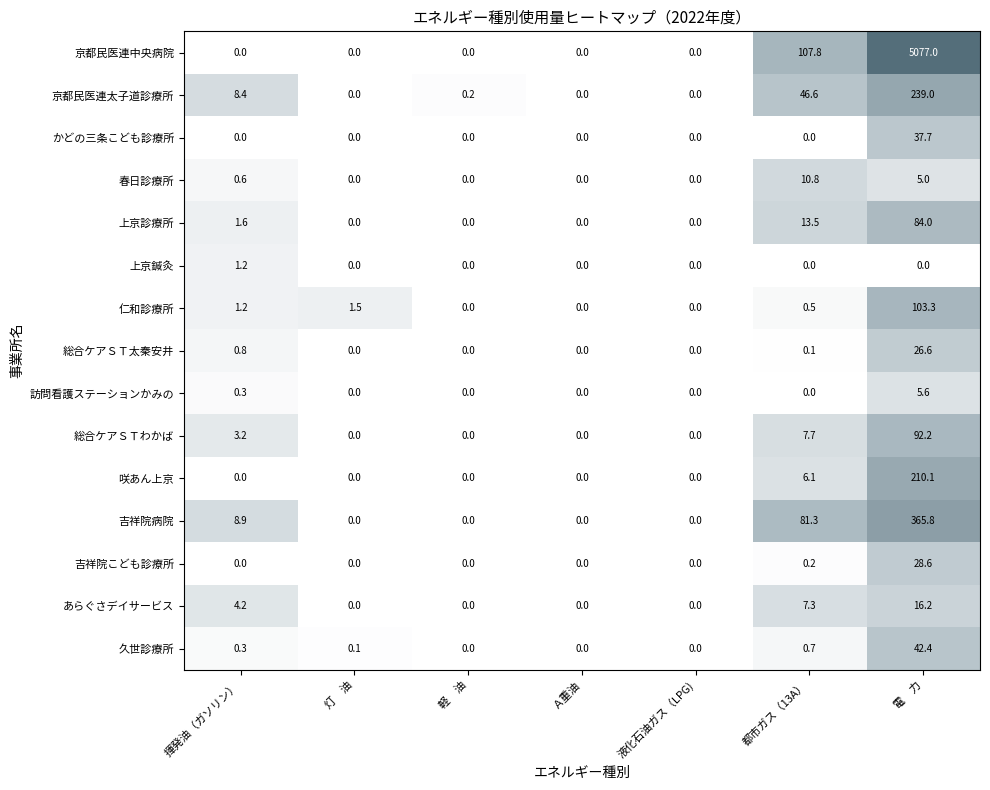

What is the difference between the maximum and second lowest values in the 上京診療所 series?

84.0